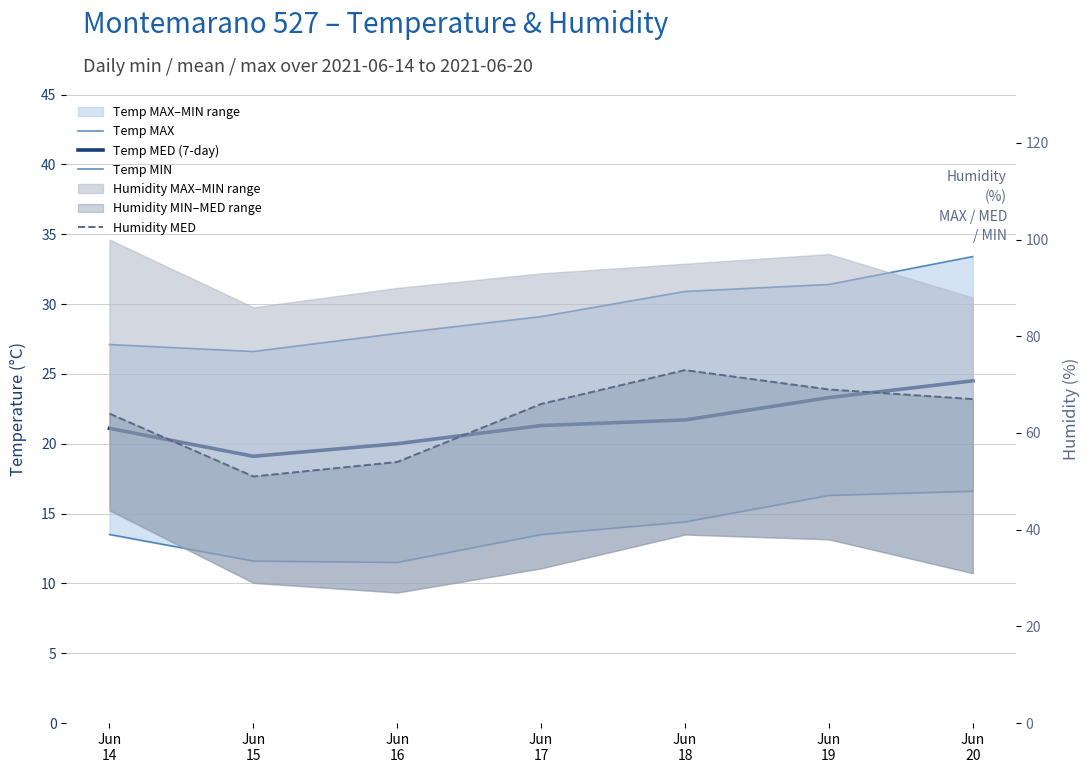

What is the value of the Temp MIN point at the 2nd from the left?

11.6